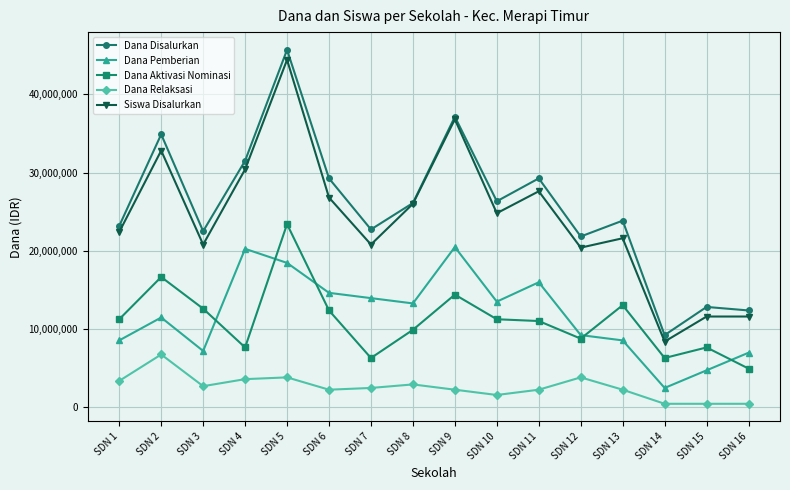

Where is the first local minimum for Dana Aktivasi Nominasi?

SDN 4